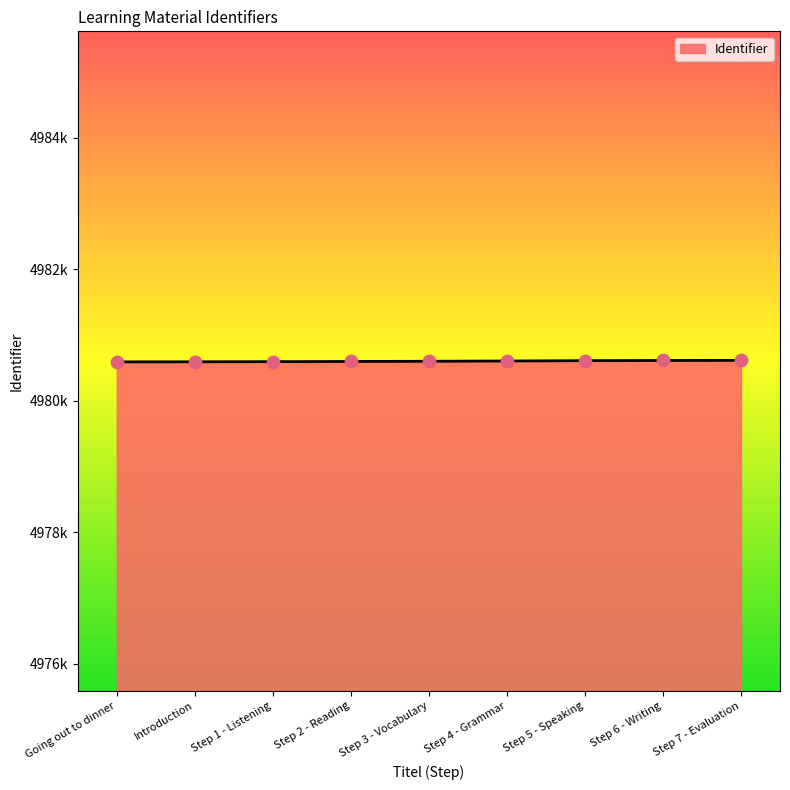

Approximately how many times larger is the value at Going out to dinner compared to Step 5 - Speaking?

1.0